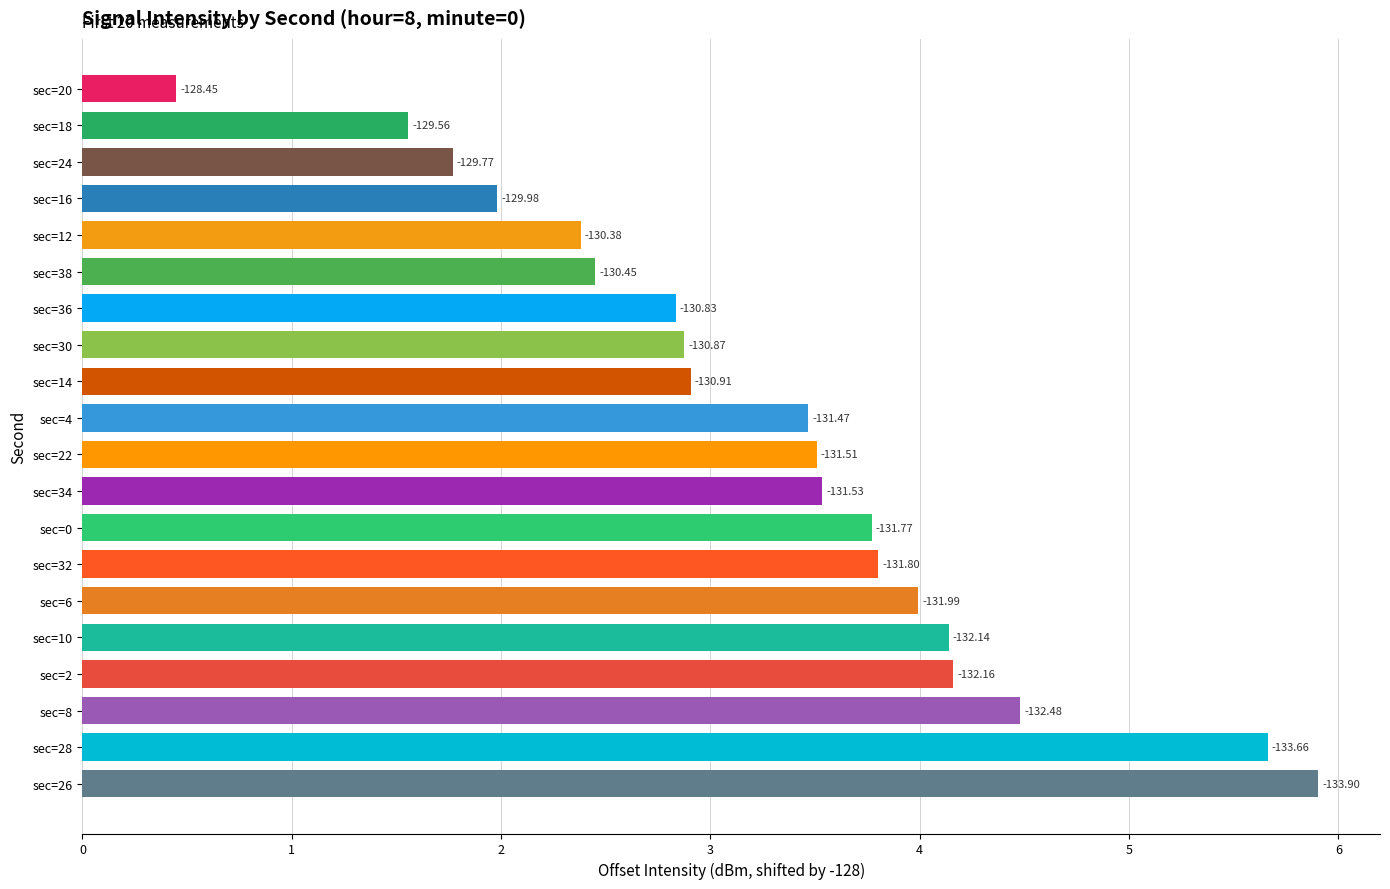

What is the average value?

3.3